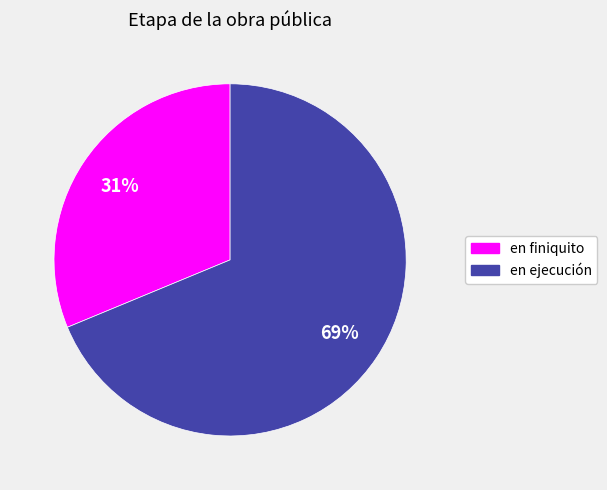

Is the sum of en ejecución and en finiquito greater than half?

Yes